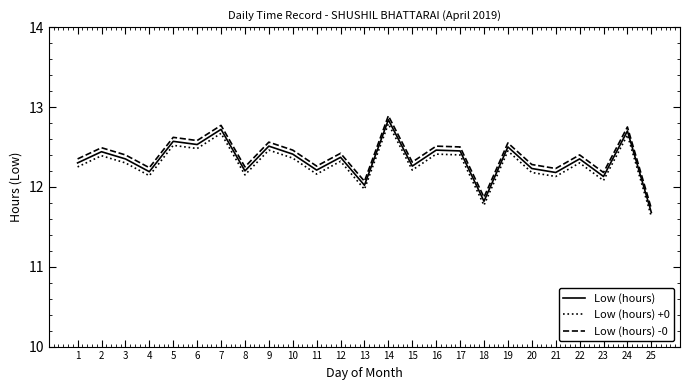

Which category has the highest value in the Low (hours) series?

14